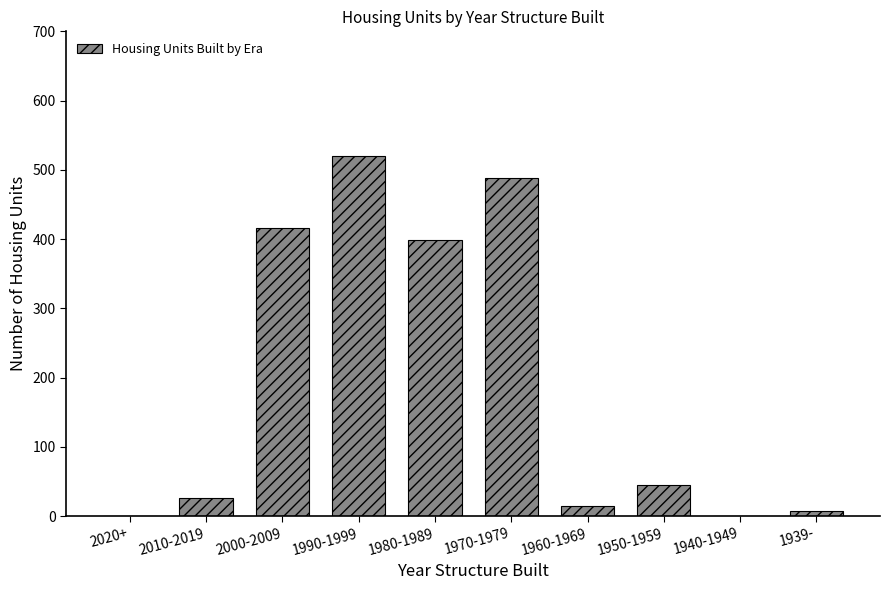

Reading right to left, transcribe all the data shown in this chart.

1939-=8	1940-1949=0	1950-1959=45	1960-1969=15	1970-1979=488	1980-1989=399	1990-1999=520	2000-2009=416	2010-2019=27	2020+=0